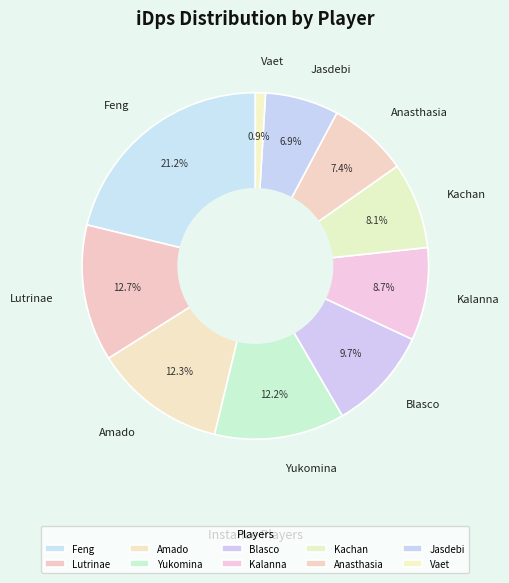

Does Anasthasia account for over 50% of the chart?

No